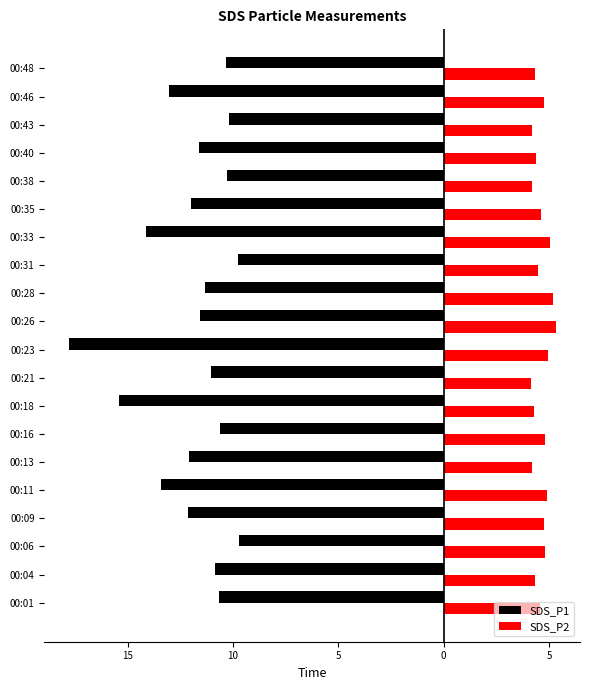

What are all the series names shown in the legend?

SDS_P1, SDS_P2